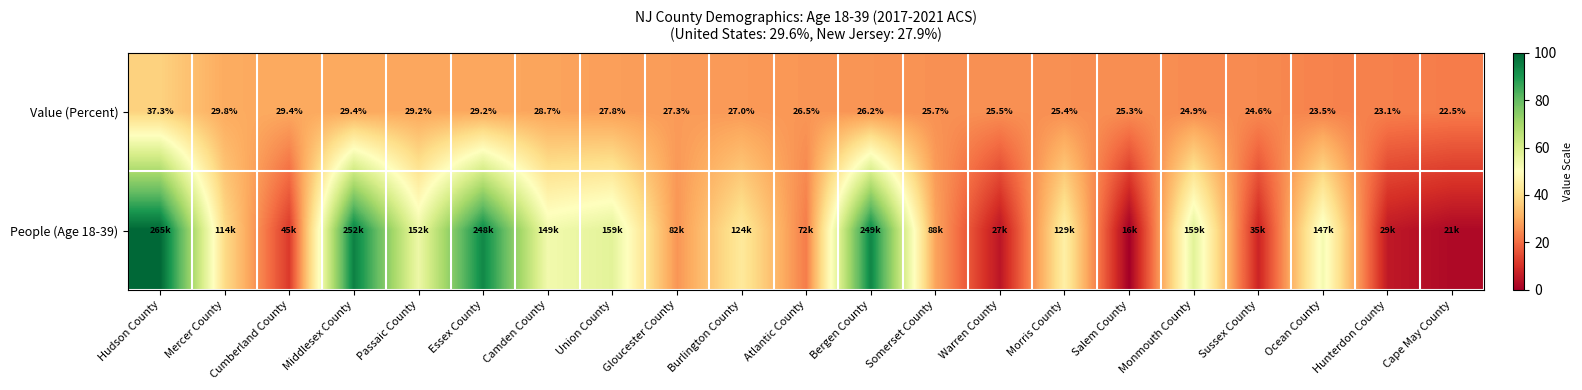

At which label does Value (Percent) reach its minimum?

Cape May County